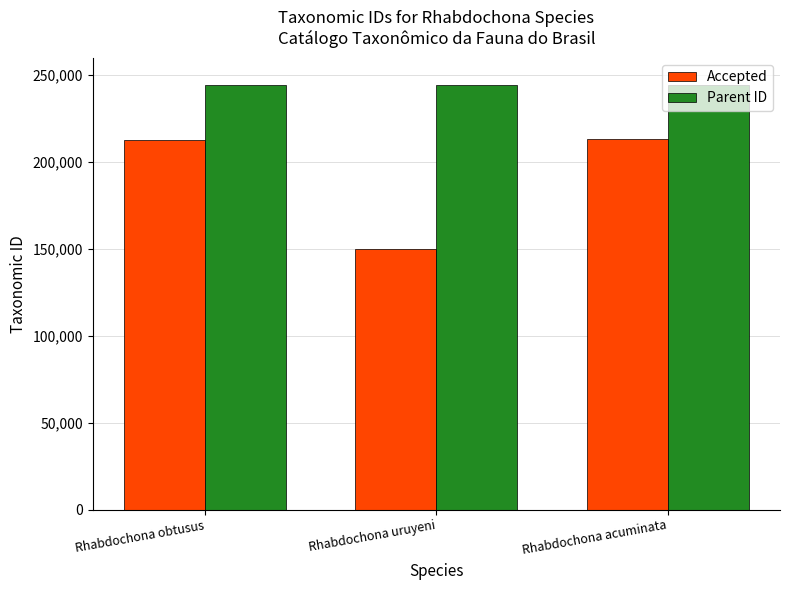

What is the sum of the Parent ID values at Rhabdochona obtusus and Rhabdochona uruyeni?

488798